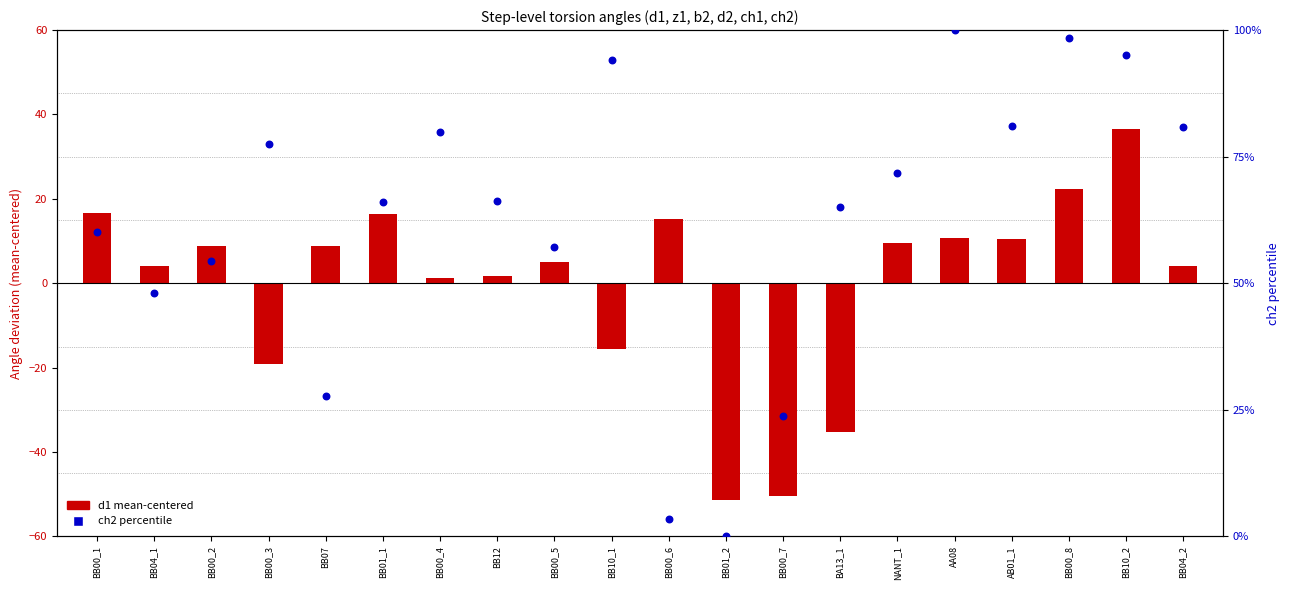

What are all the series names shown in the legend?

d1 mean-centered, ch2 percentile